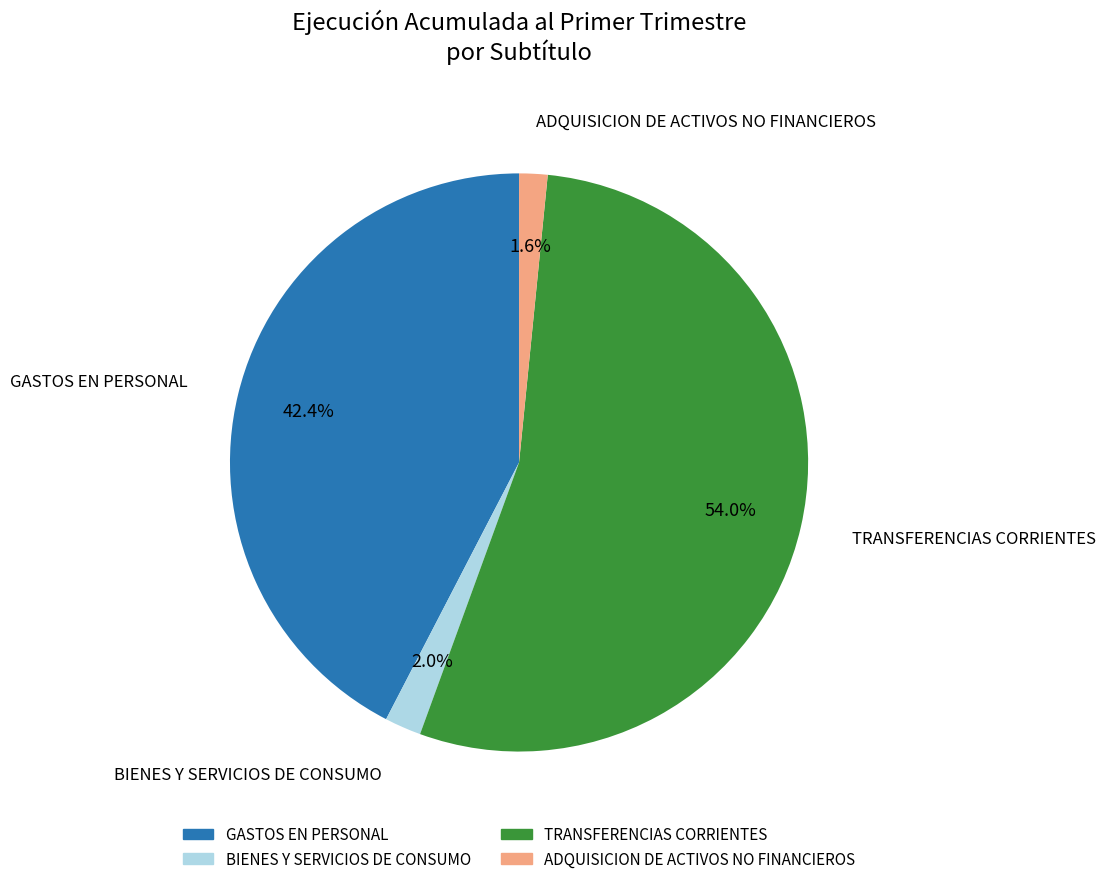

What is the ratio of the value at TRANSFERENCIAS CORRIENTES to the value at GASTOS EN PERSONAL?

1.3